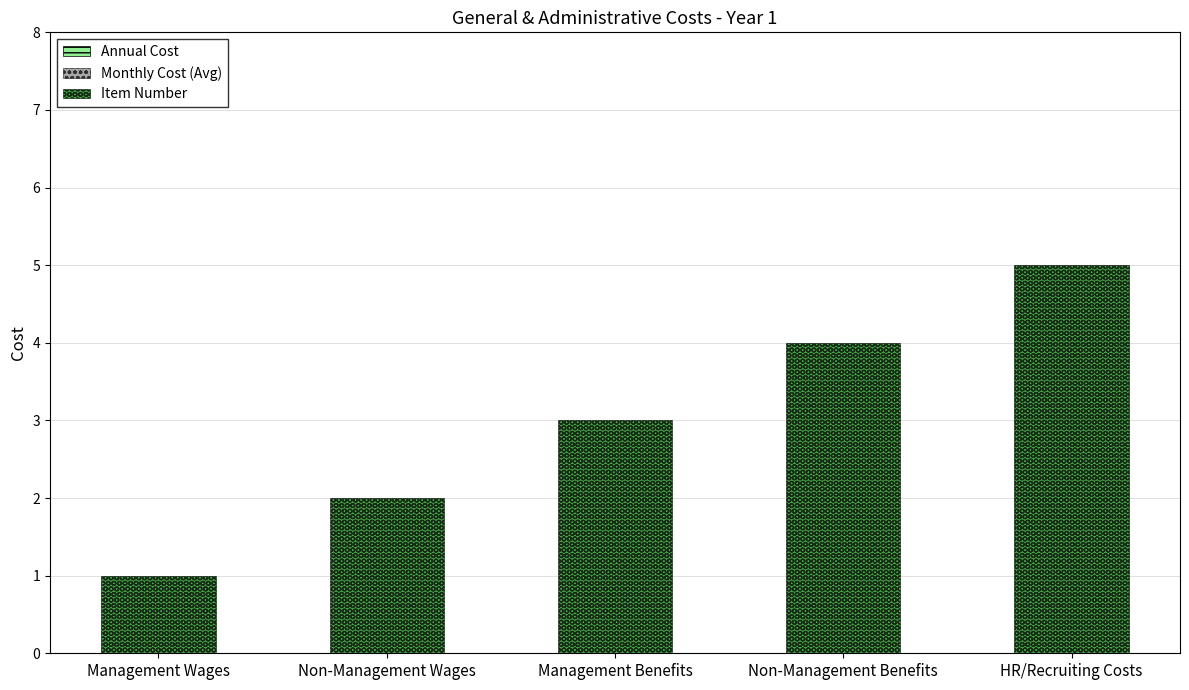

At which category does the chart reach its peak across all series?

HR/Recruiting Costs